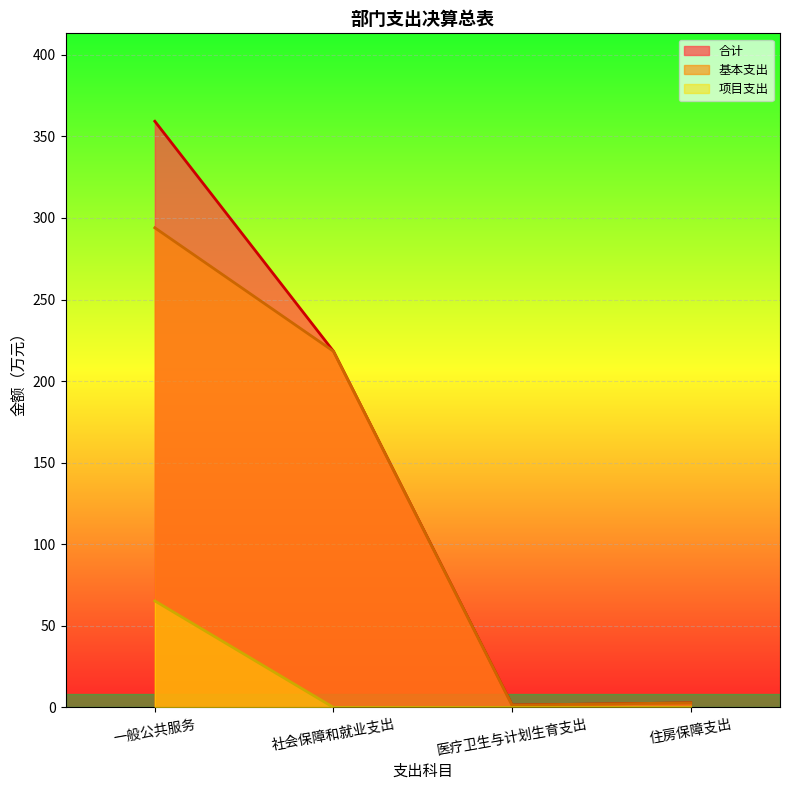

What is the sum of all 项目支出 values?

65.3